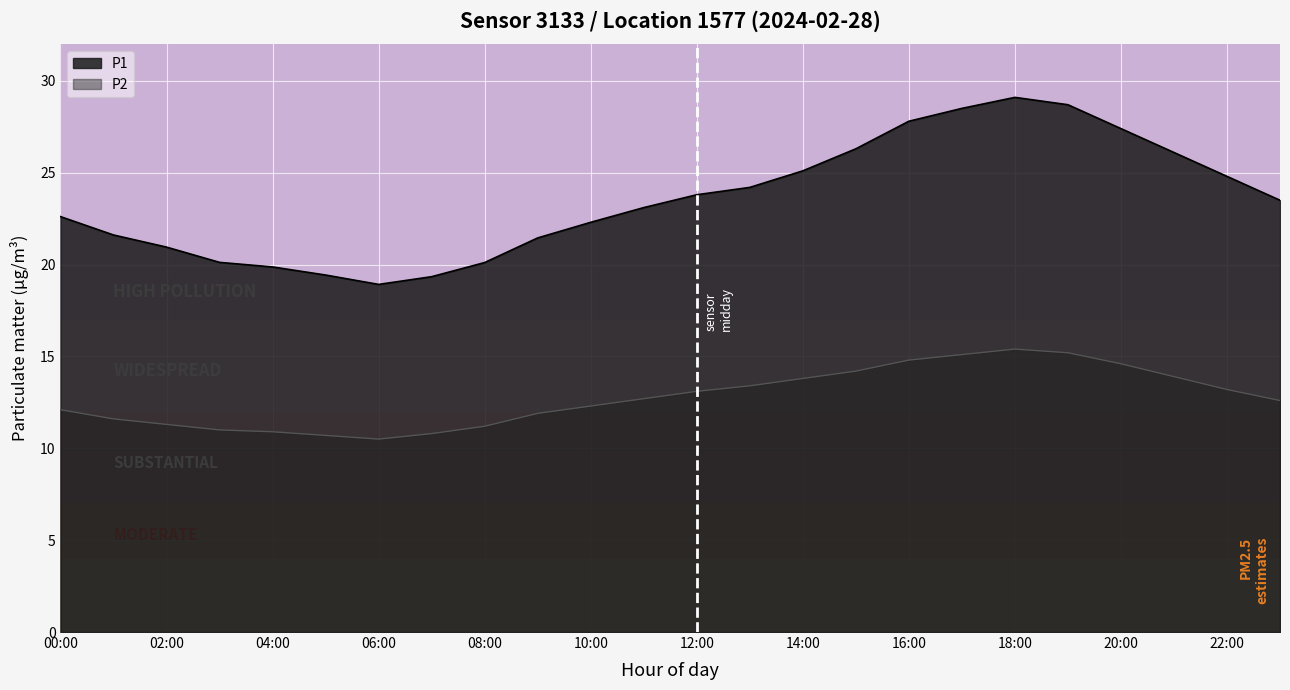

What value does the P2 series have at 21:00?

13.9